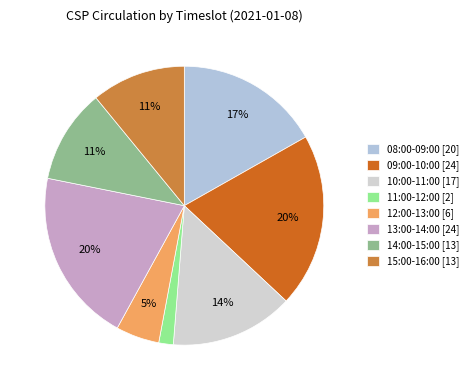

True or false: 12:00-13:00 [6] accounts for 15% of the total.

False